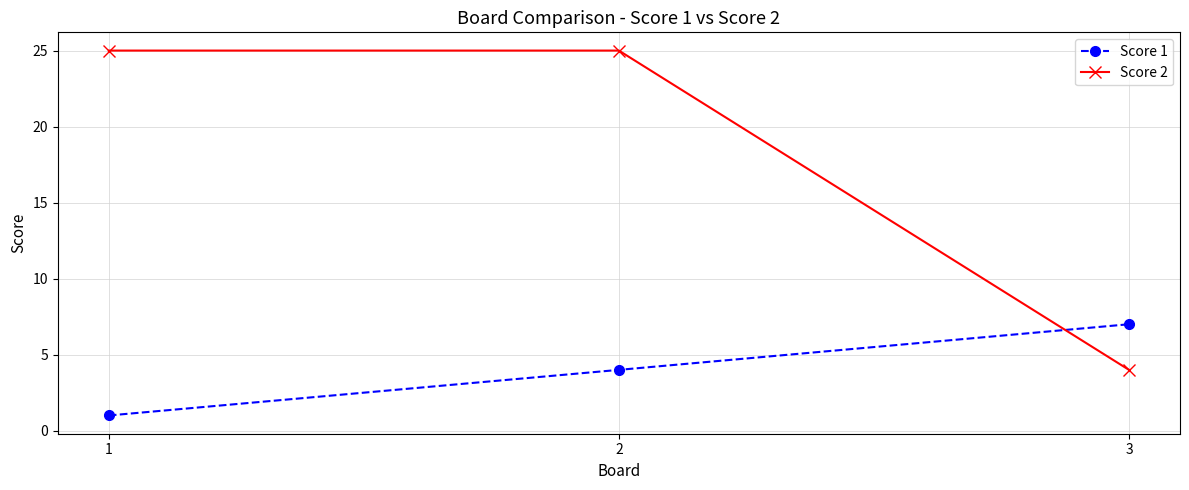

What is the difference between the maximum and minimum values in the Score 2 series?

21